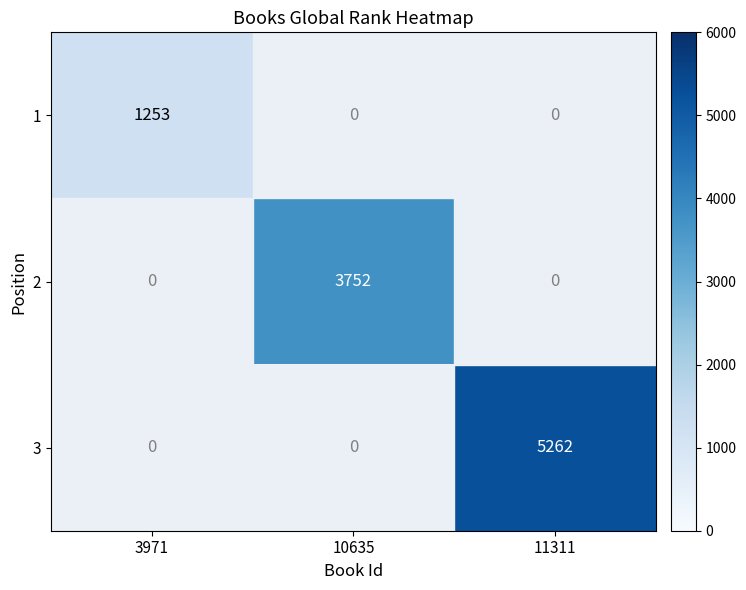

Is it true that 3 equals 5262 at 11311?

True